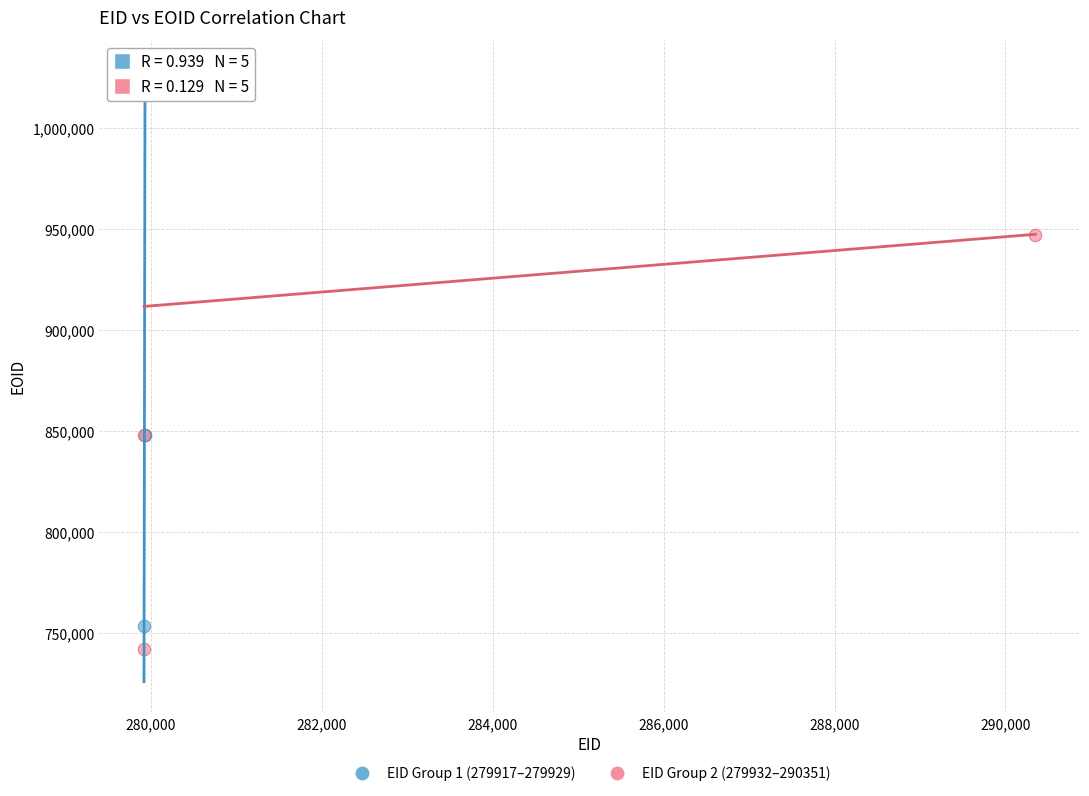

Which series contains the lowest Y value?

EID Group 2 (279932–290351)